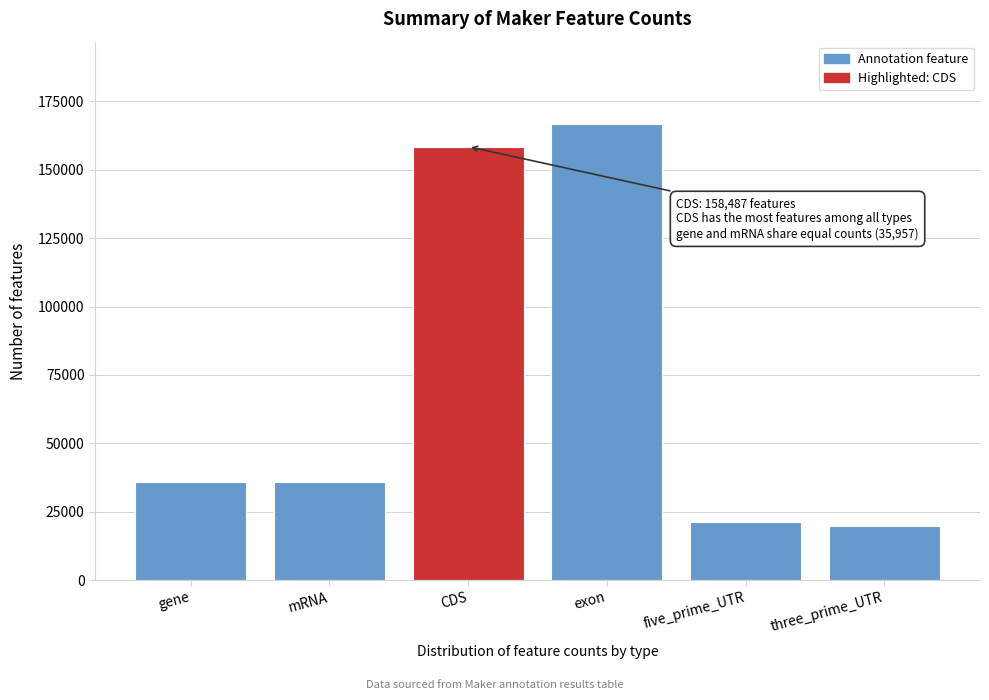

Reading left to right, extract all data points from this chart.

35957	35957	158487	166825	21386	19886